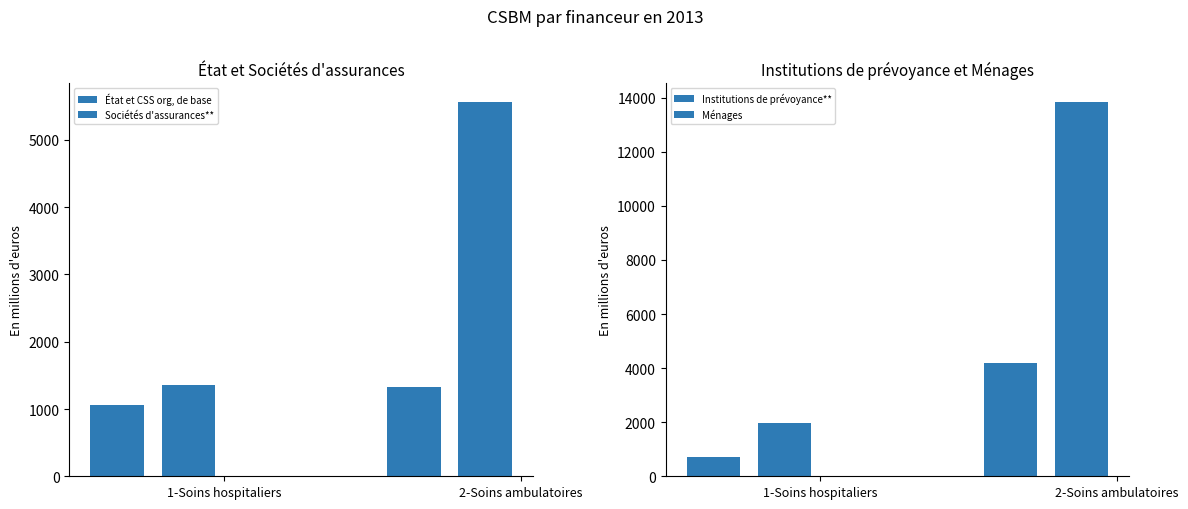

Rank the categories by État et CSS org, de base value from highest to lowest.

2-Soins ambulatoires, 1-Soins hospitaliers